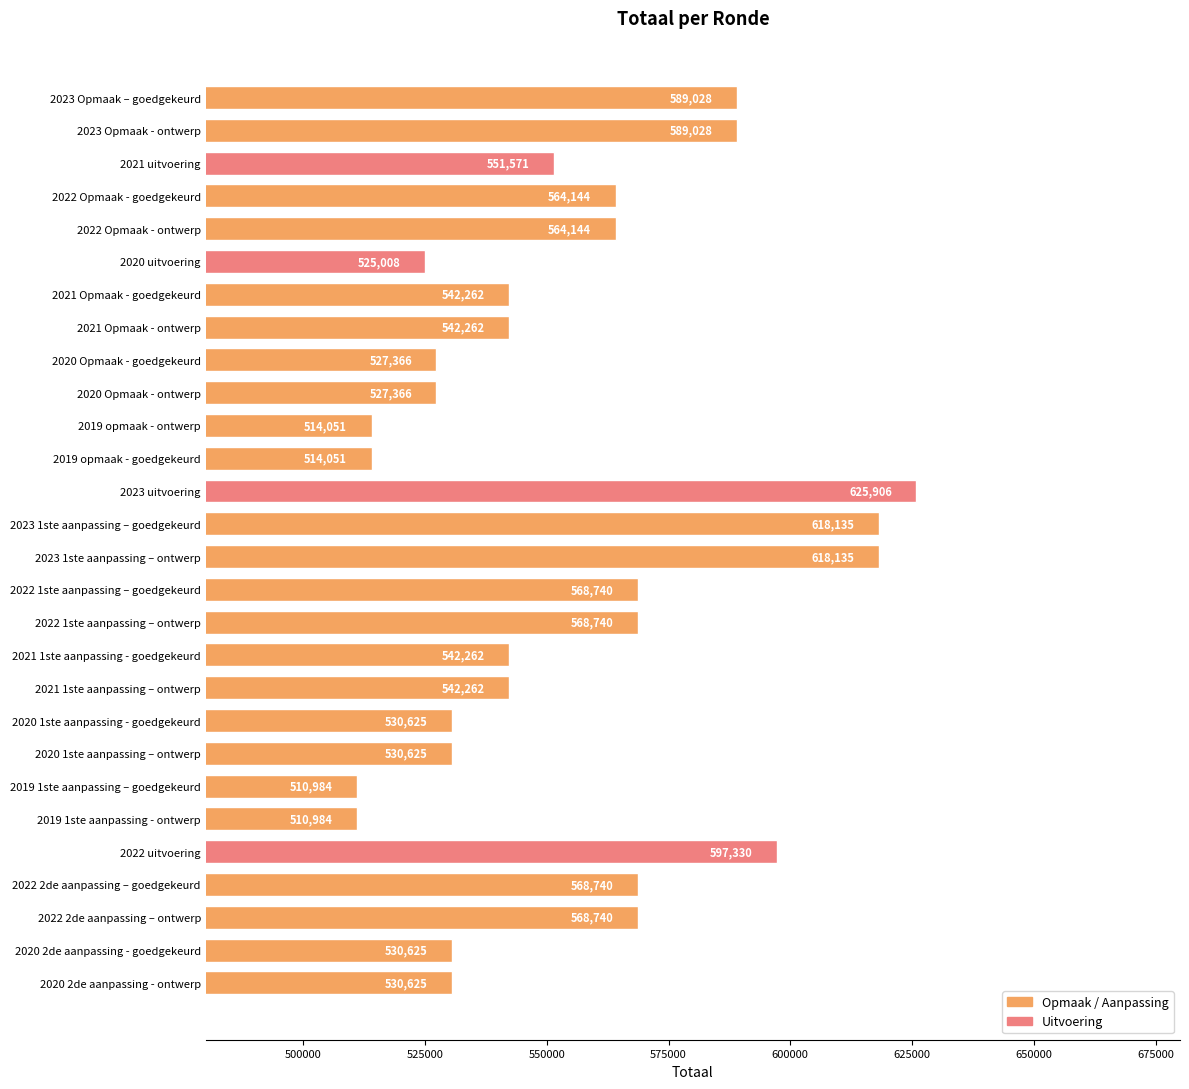

How many data points does each series have?

28